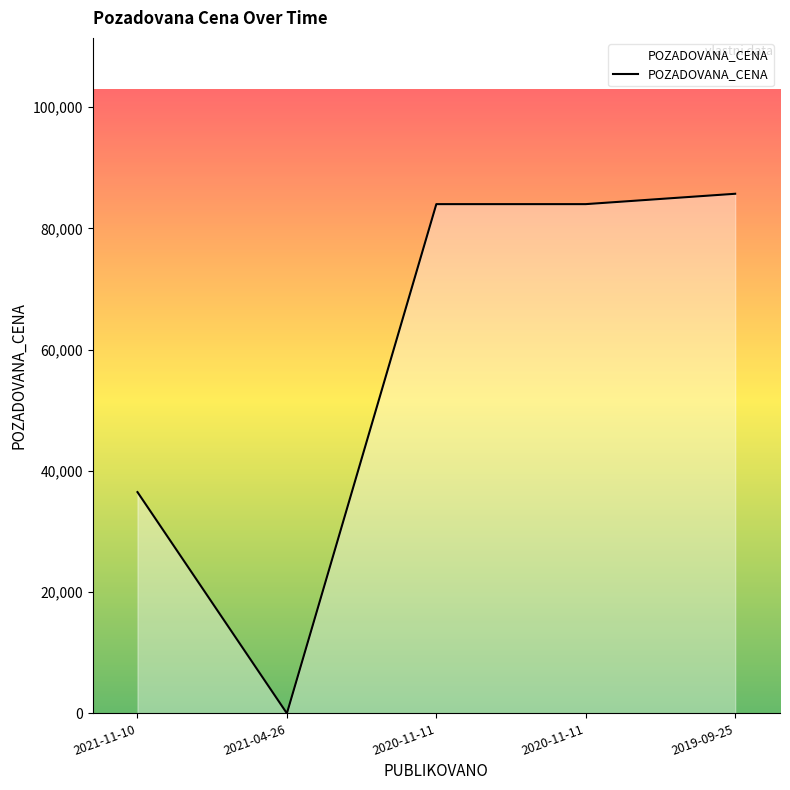

Reading right to left, list all the values displayed in this chart.

2019-09-25=85710	2020-11-11=84000	2020-11-11=84000	2021-04-26=0	2021-11-10=36500